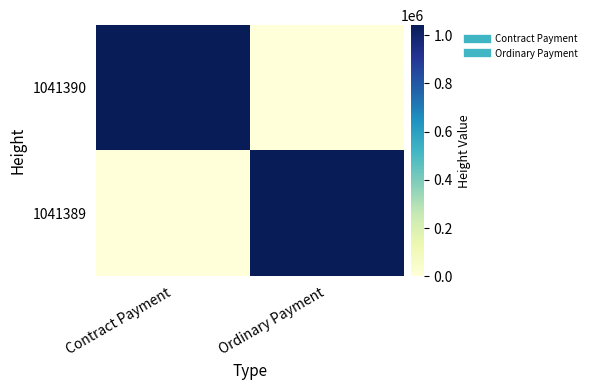

What is the maximum value shown in the chart?

1041390